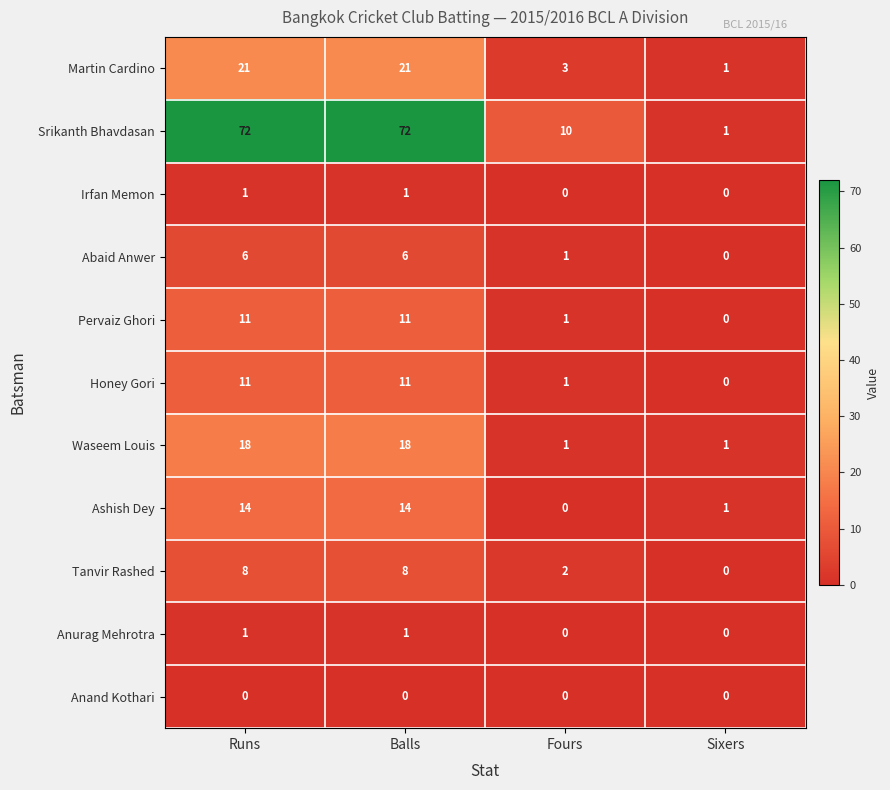

How many series are shown in this chart?

11